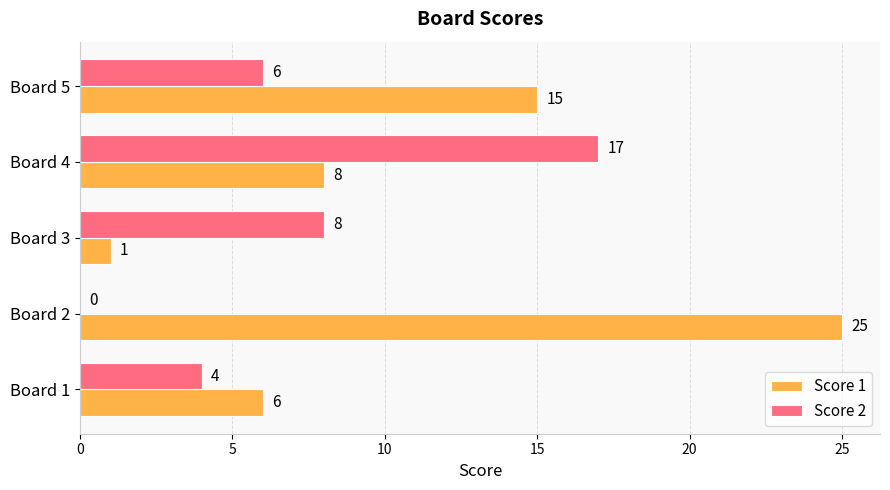

Where is Score 1 nearest to the value 13?

Board 5